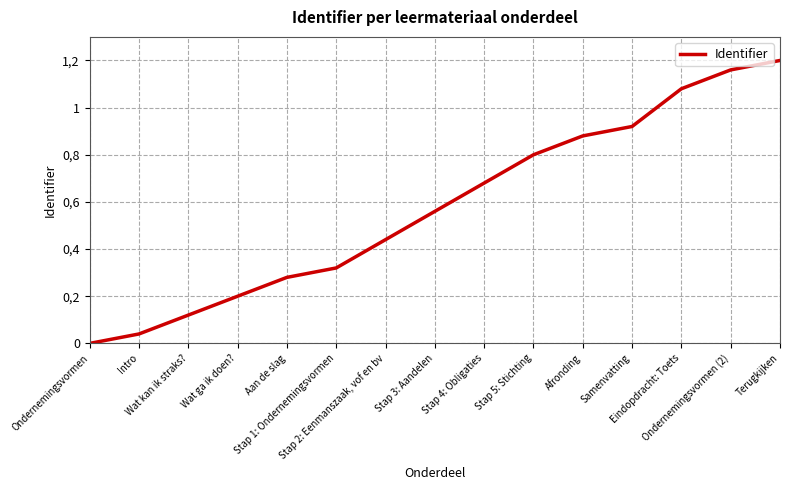

Is it true that the value at Stap 4: Obligaties is 0.7?

True